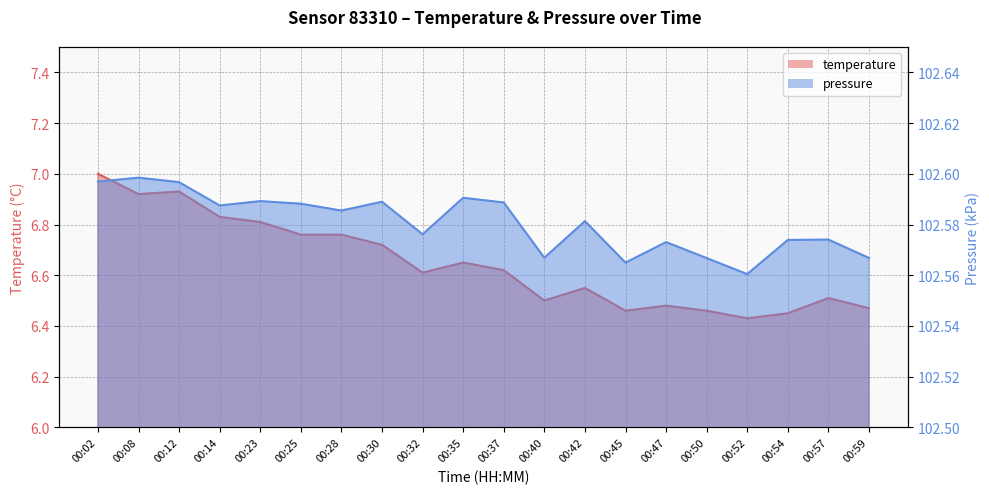

How many pressure_norm values are between 102 and 103?

20